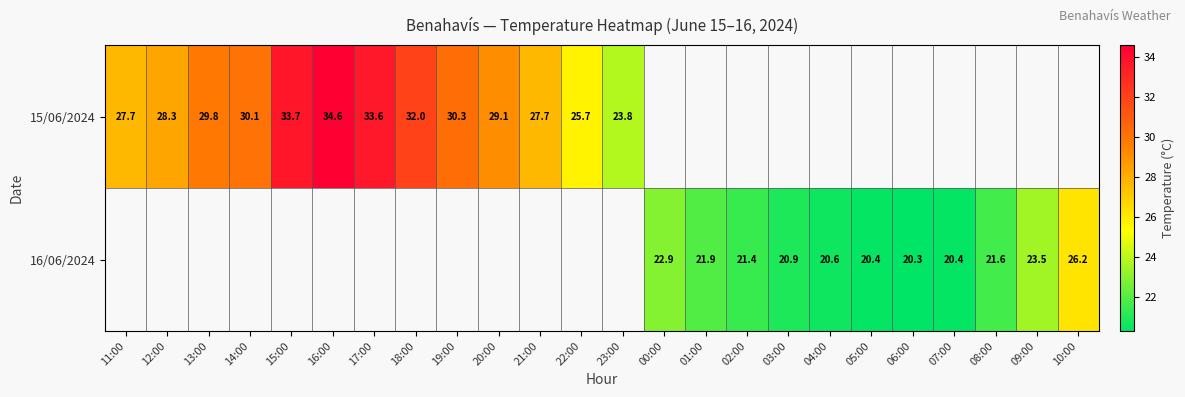

The value of 16/06/2024 at 03:00 is 34.9. True or false?

False